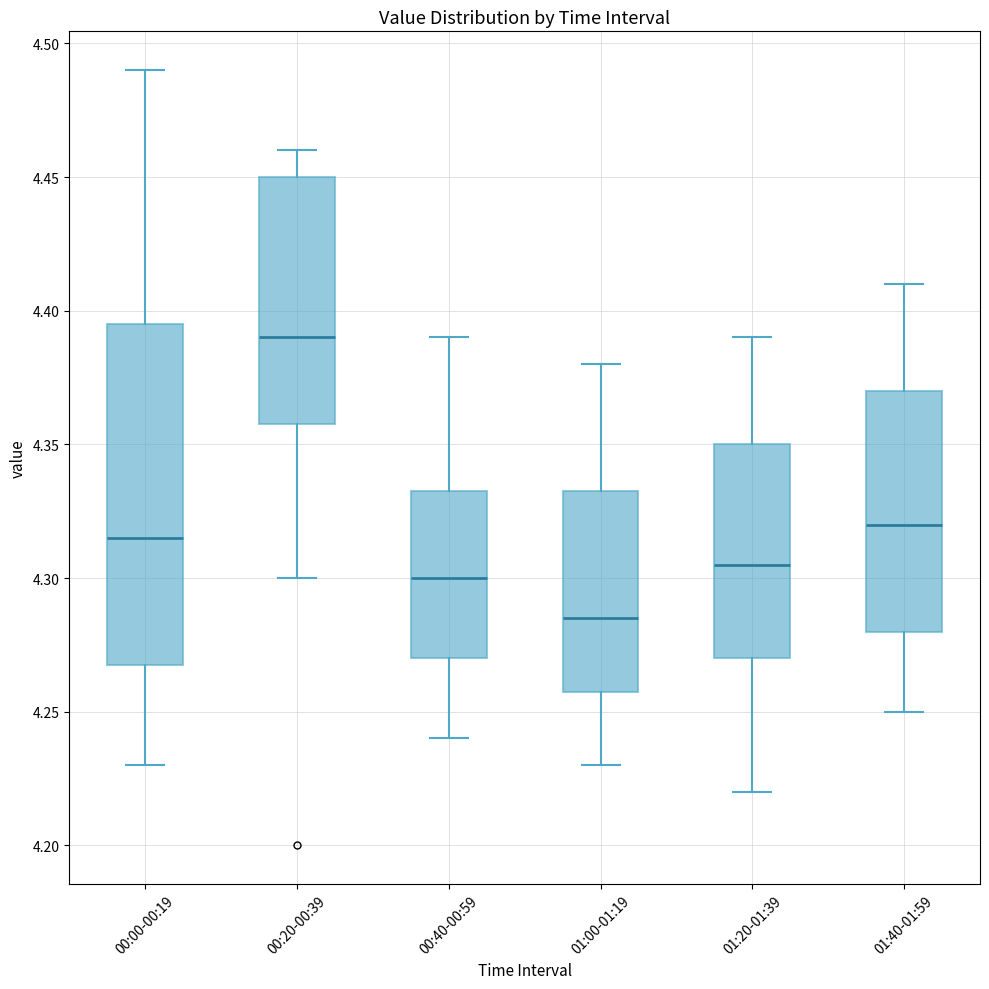

Where is the upper edge of the box for 01:00-01:19 on the y-axis? The values are not printed on the chart, so give them approximately, as read against the axis.

4.335